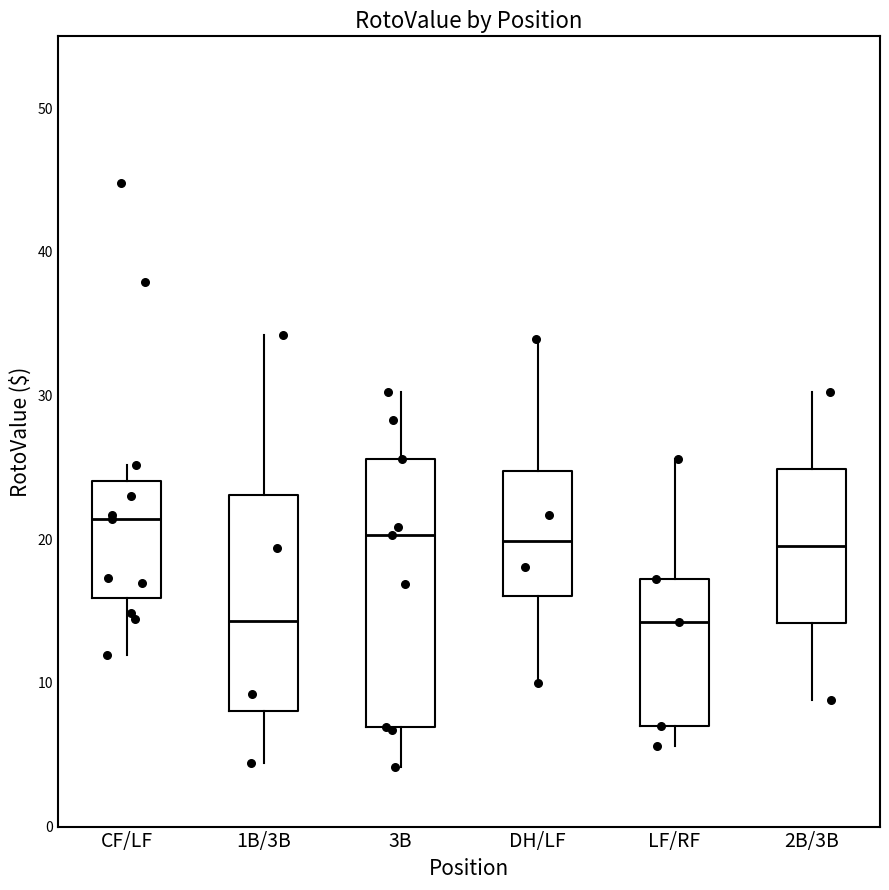

Which box is the tallest, from its lower edge to its upper edge?

3B